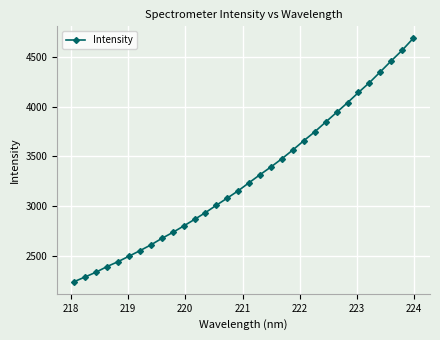

True or false: the data has more than 2 interior local peaks.

False